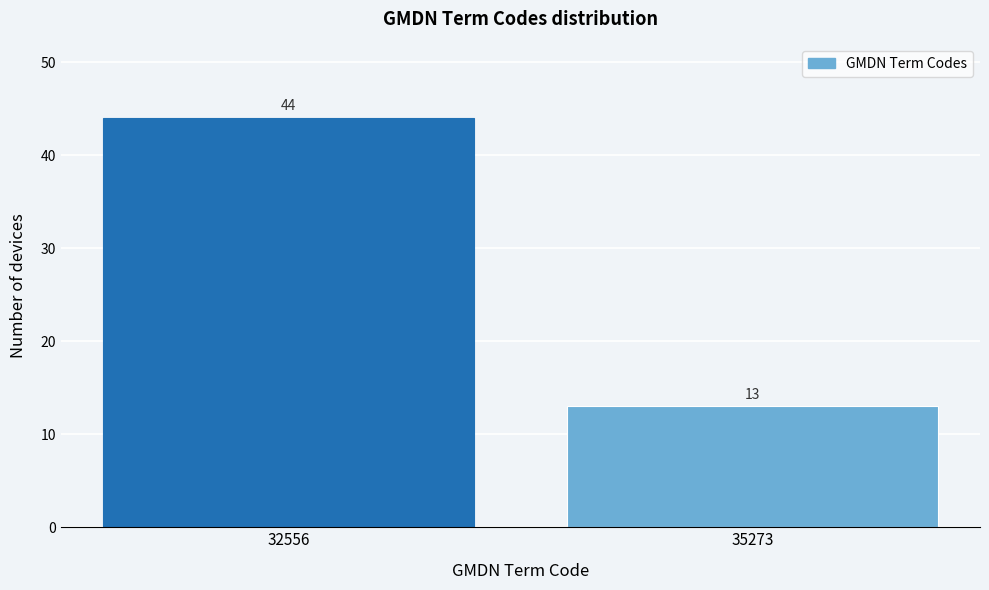

Reading left to right, what are all the values shown in this chart?

32556=44	35273=13